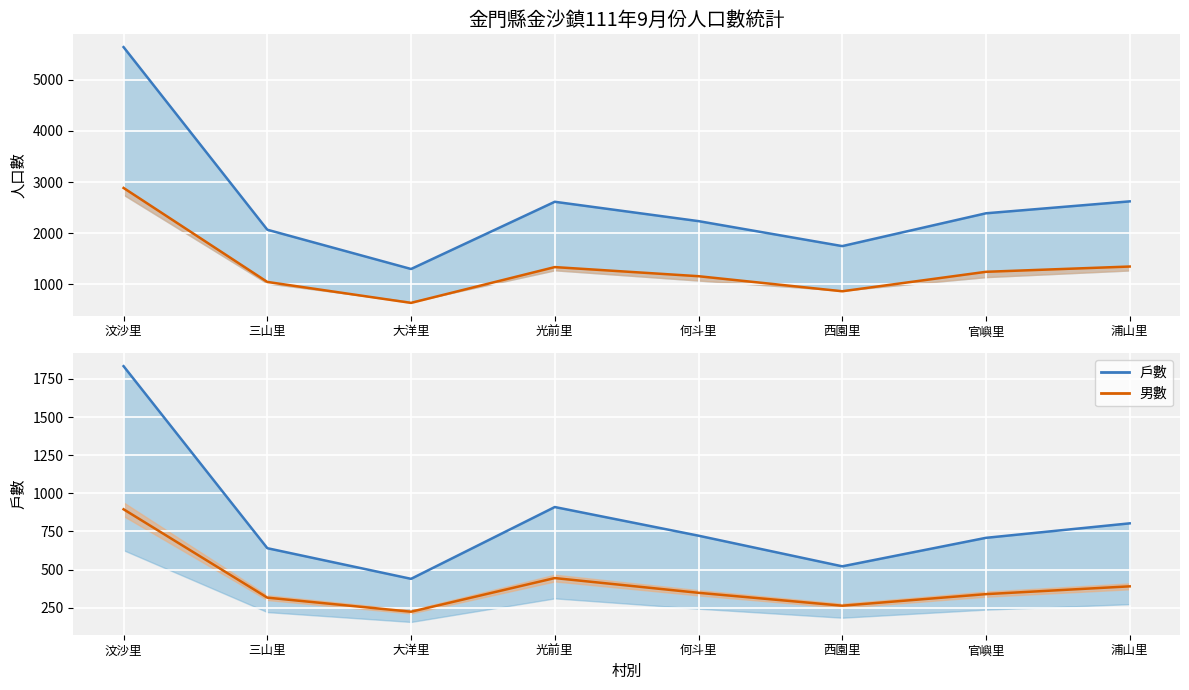

Which series changed the most between 西園里 and 浦山里?

總人口數線